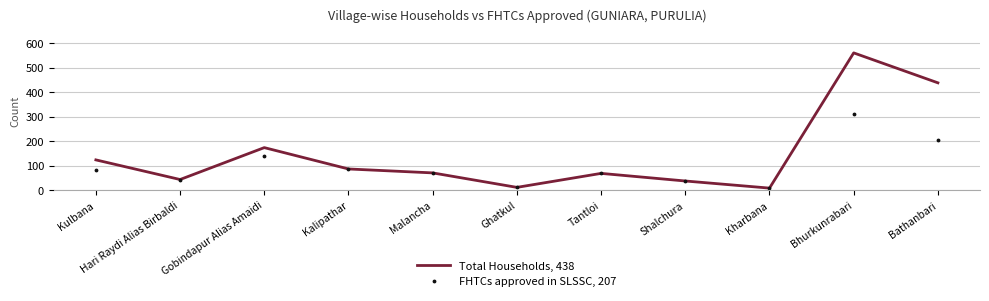

The FHTCs approved in SLSSC, 207 series shows 46 at Malancha. True or false?

False